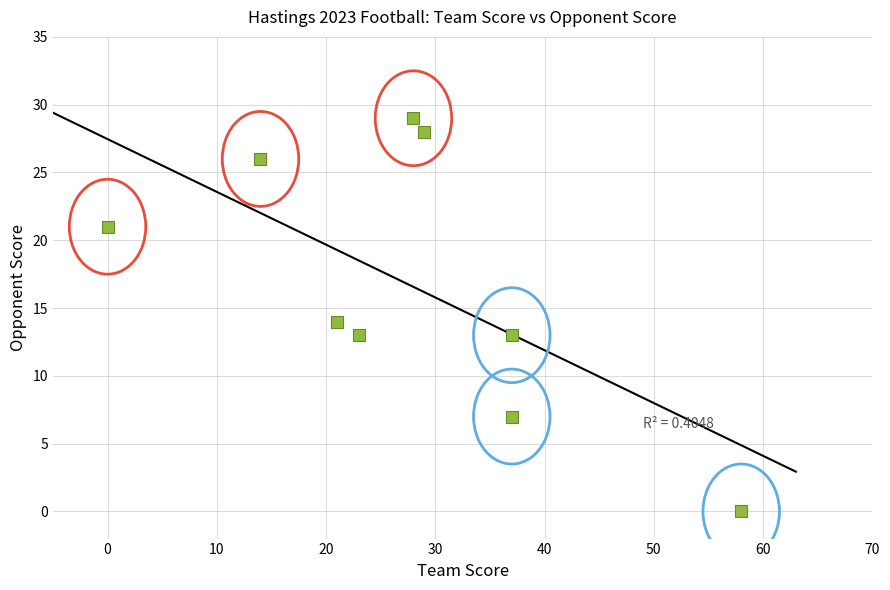

What is the range of X values (max minus min)?

58